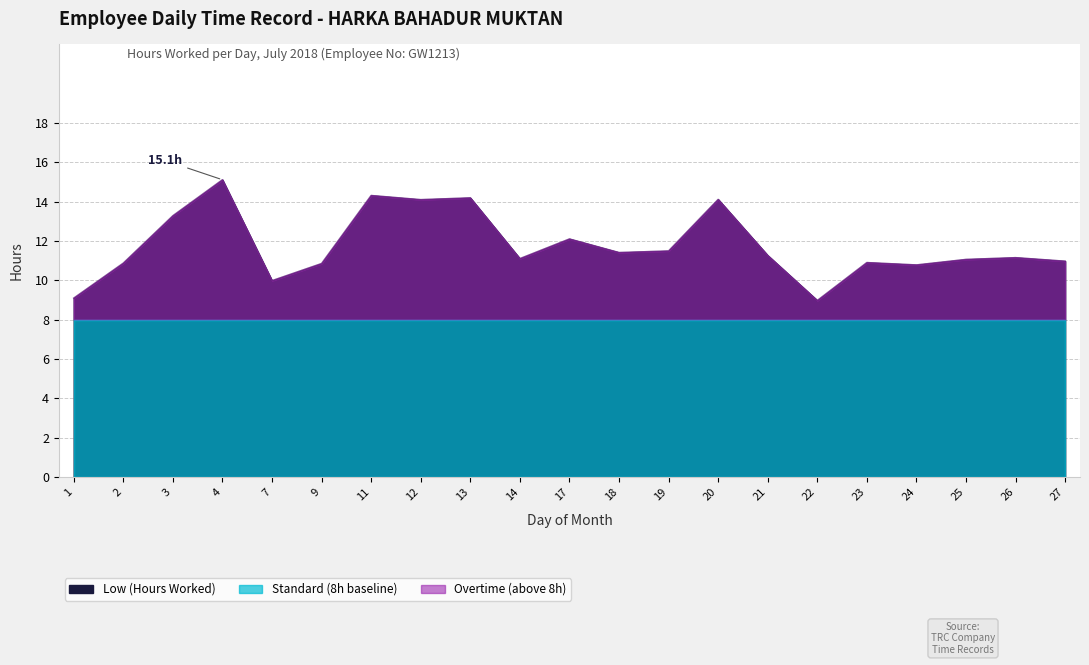

Reading left to right, what are all the values shown in this chart?

Low (Hours Worked): 9.1	10.9	13.3	15.1	10.0	10.9	14.3	14.1	14.2	11.1	12.1	11.4	11.5	14.1	11.3	9.0	10.9	10.8	11.1	11.2	11.0
Overtime (above 8h): 9.1	10.9	13.3	15.1	10.0	10.9	14.3	14.1	14.2	11.1	12.1	11.4	11.5	14.1	11.3	9.0	10.9	10.8	11.1	11.2	11.0